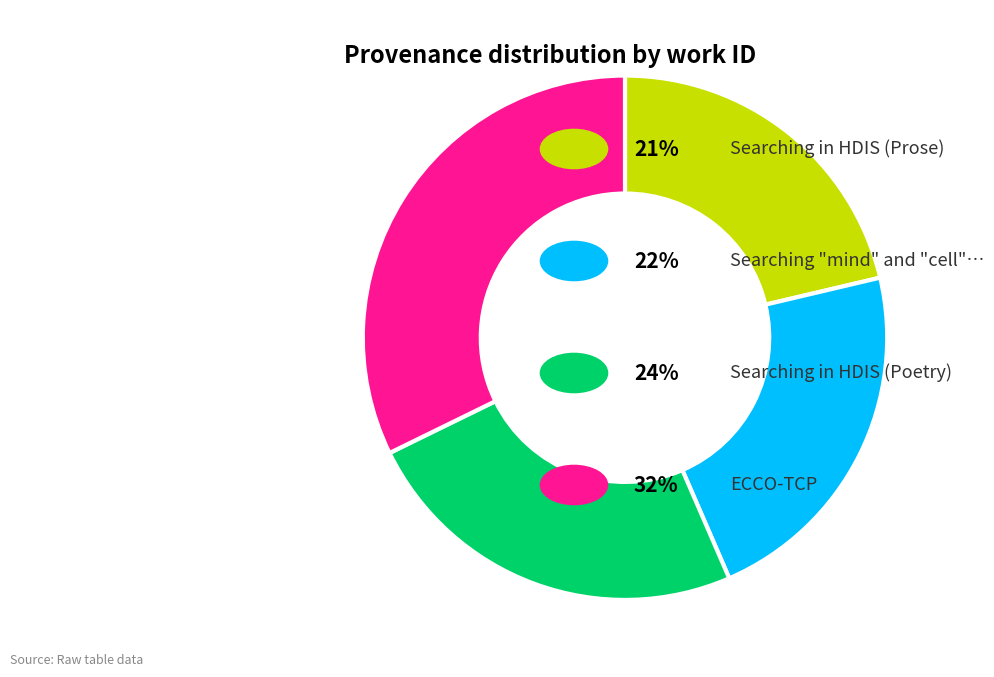

Is there a majority slice in this chart?

No